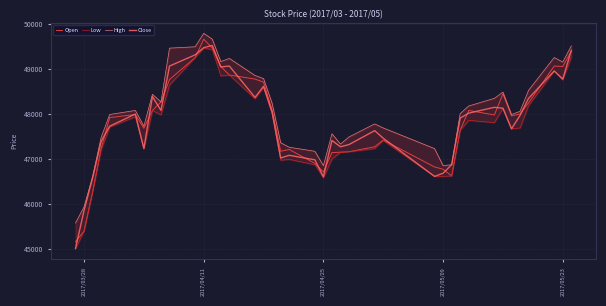

What is the lowest value of the Open series?

45150